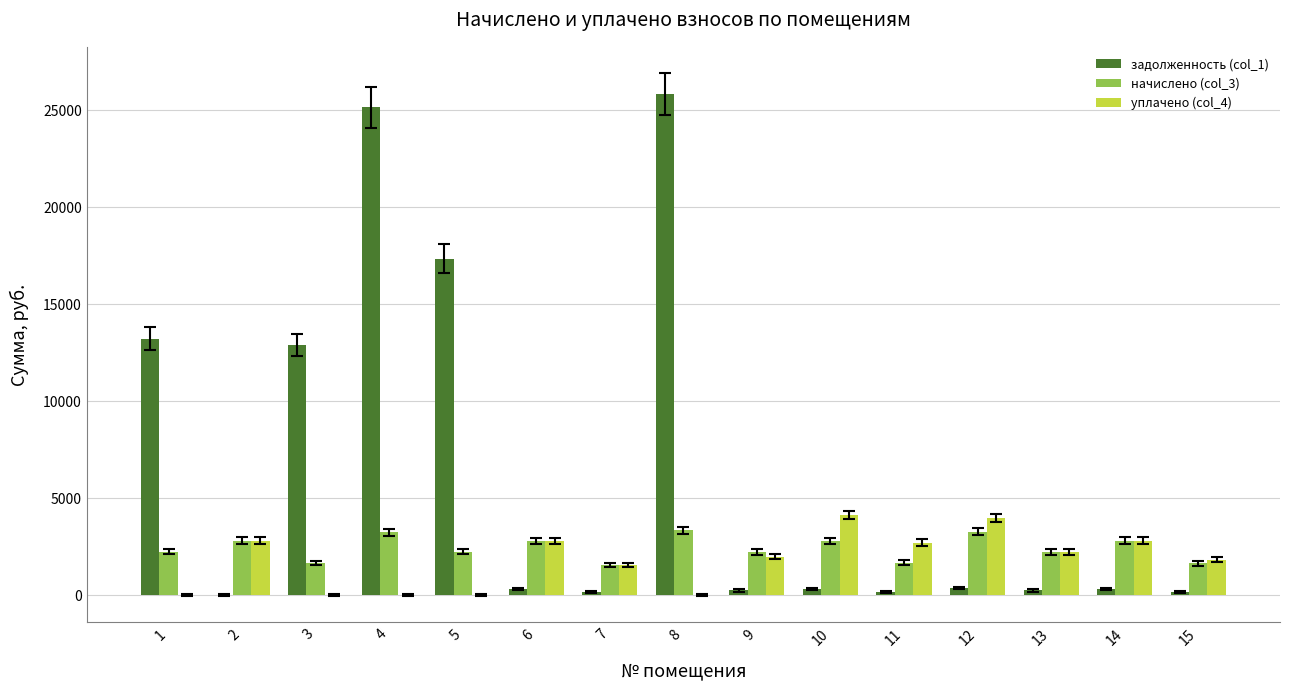

What is the maximum value for начислено (col_3)?

3343.3